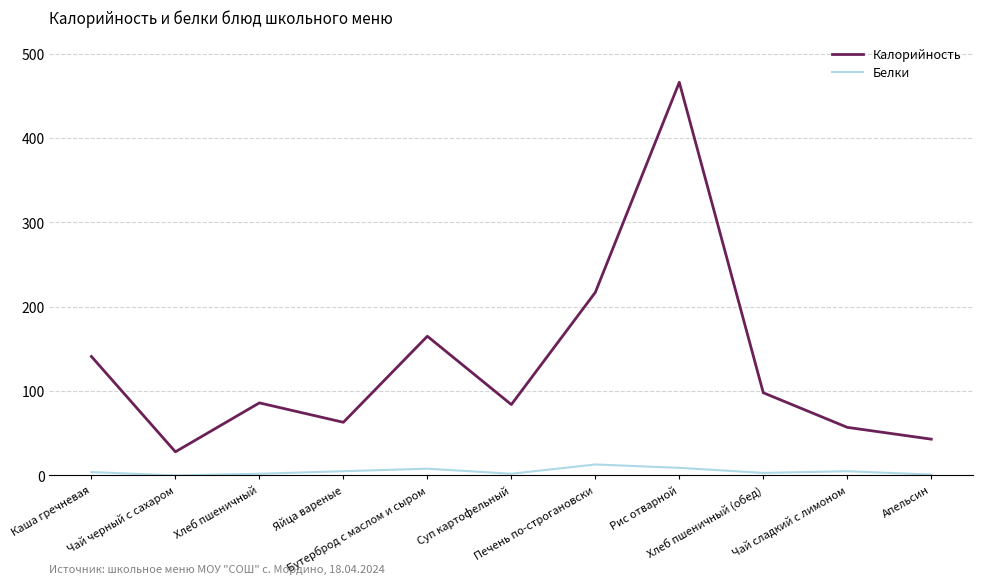

What is the highest value of the Калорийность series?

466